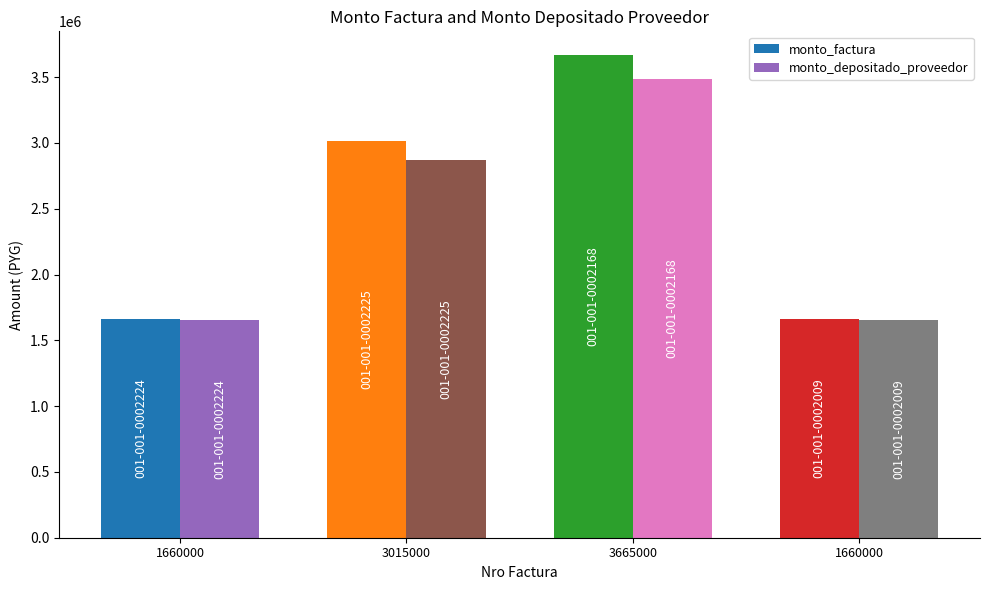

What is the spread (max minus min) of values at 001-001-0002225?

147789